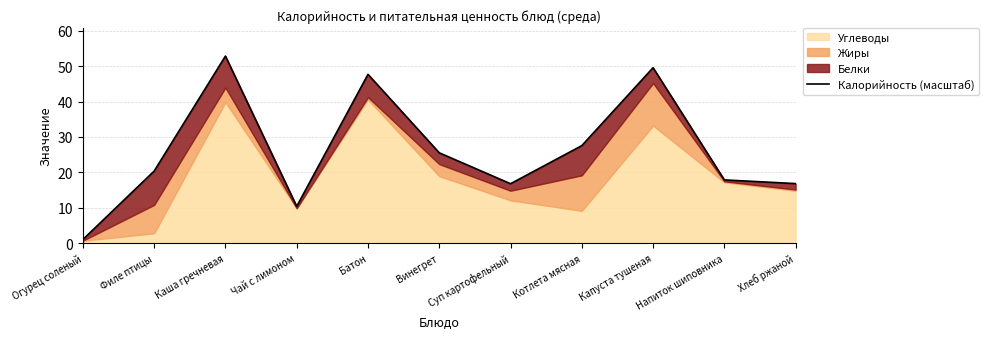

Approximately how many times larger is the value at Филе птицы compared to Каша гречневая?

0.4